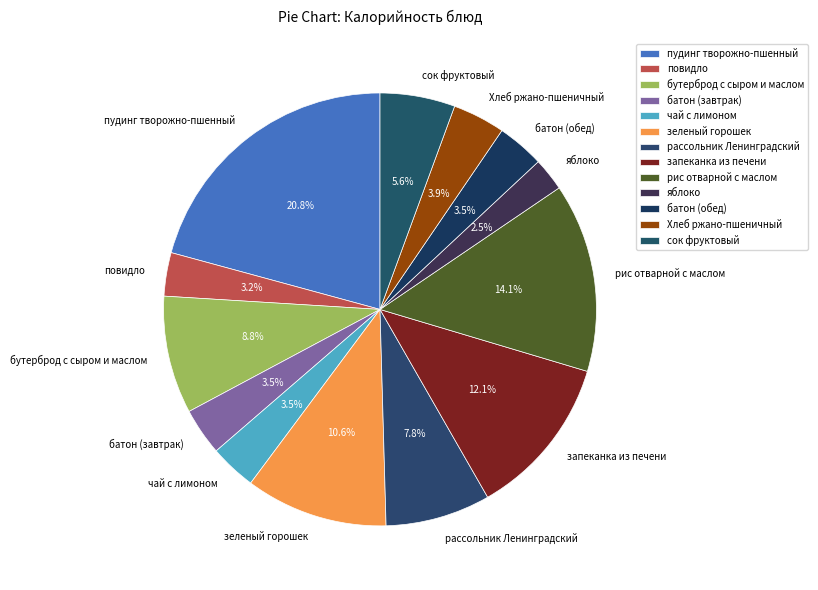

To the nearest percent, what is the combined percentage of чай с лимоном and яблоко?

6%